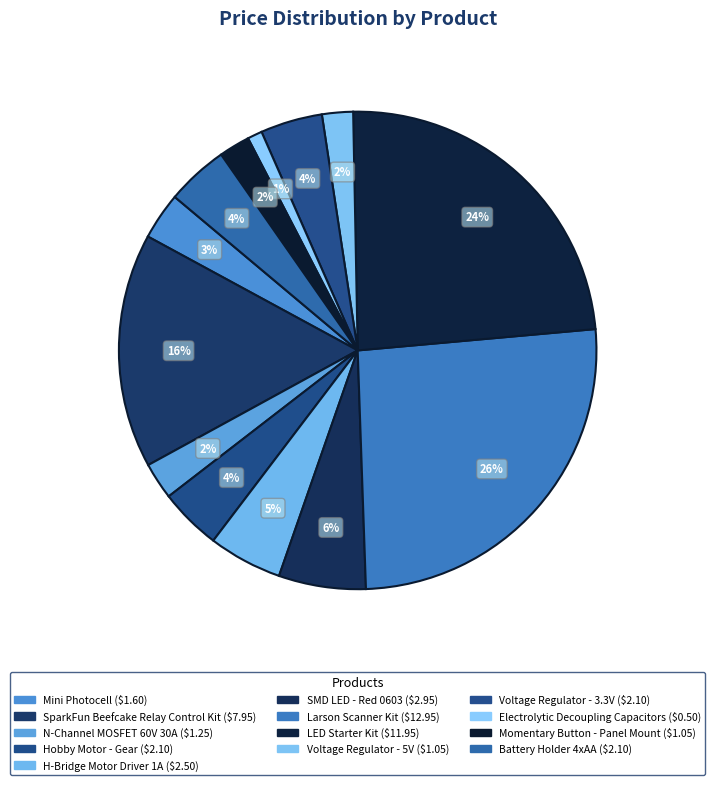

Does N-Channel MOSFET 60V 30A represent more than half of the total?

No